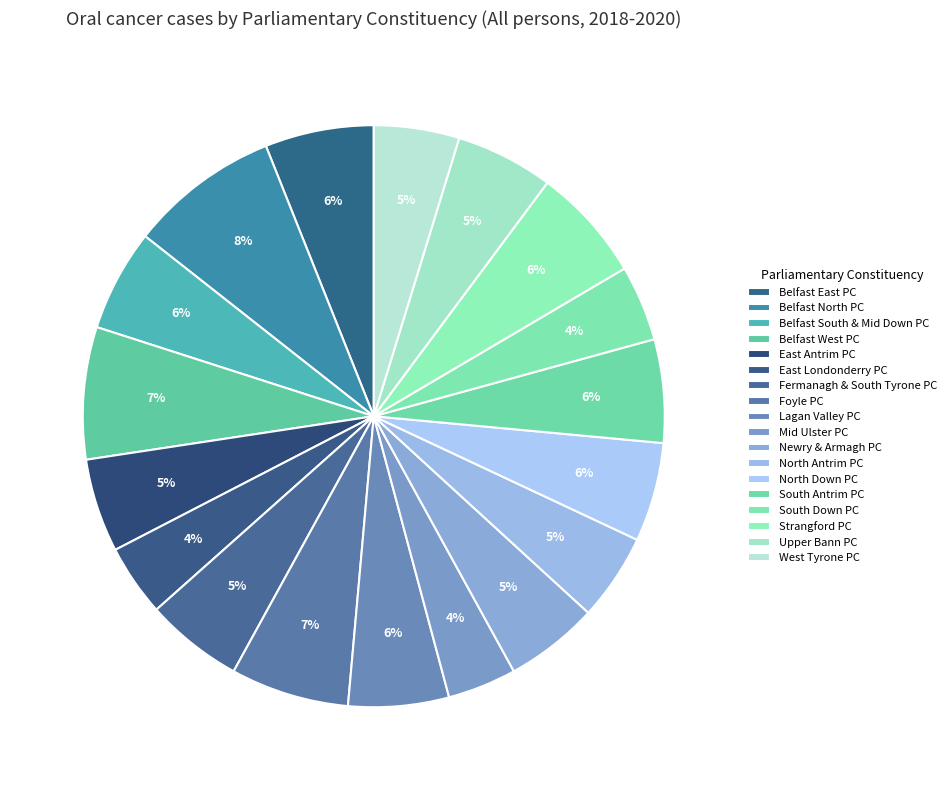

To the nearest percent, what percentage of the pie is East Londonderry PC?

4%